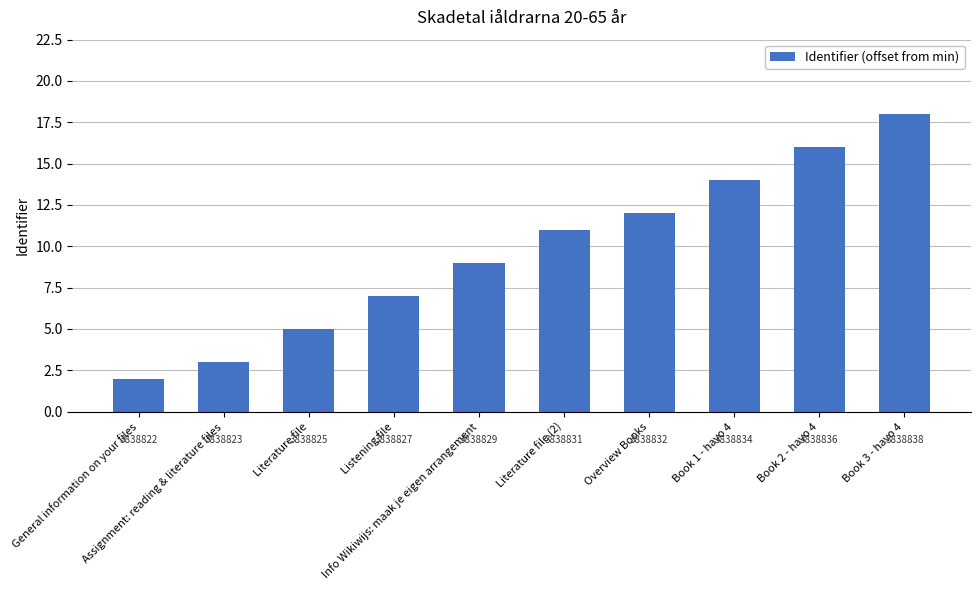

Approximately how many times larger is the value at Literature file compared to Overview Books?

0.4